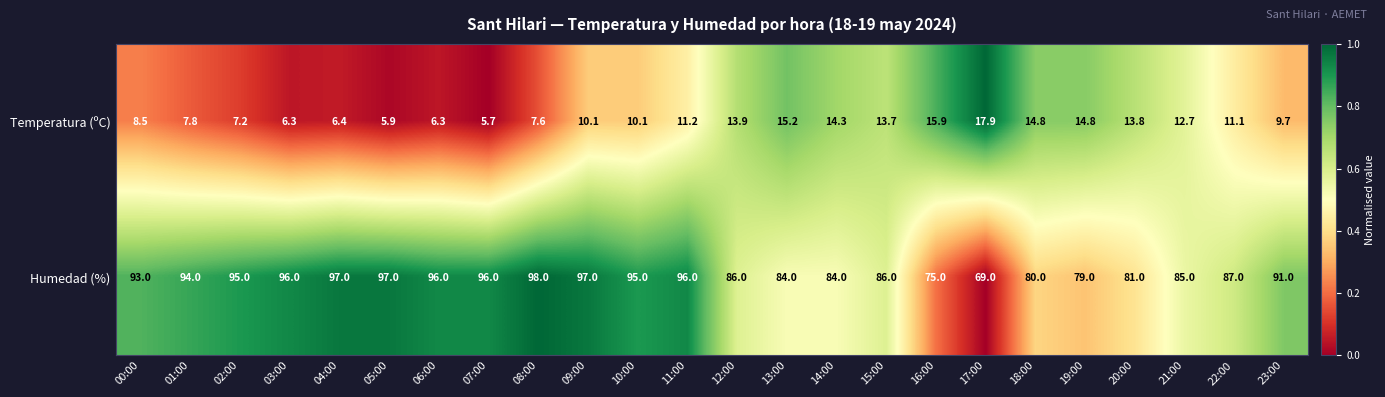

How many data points in Temperatura (ºC) are less than 11?

12